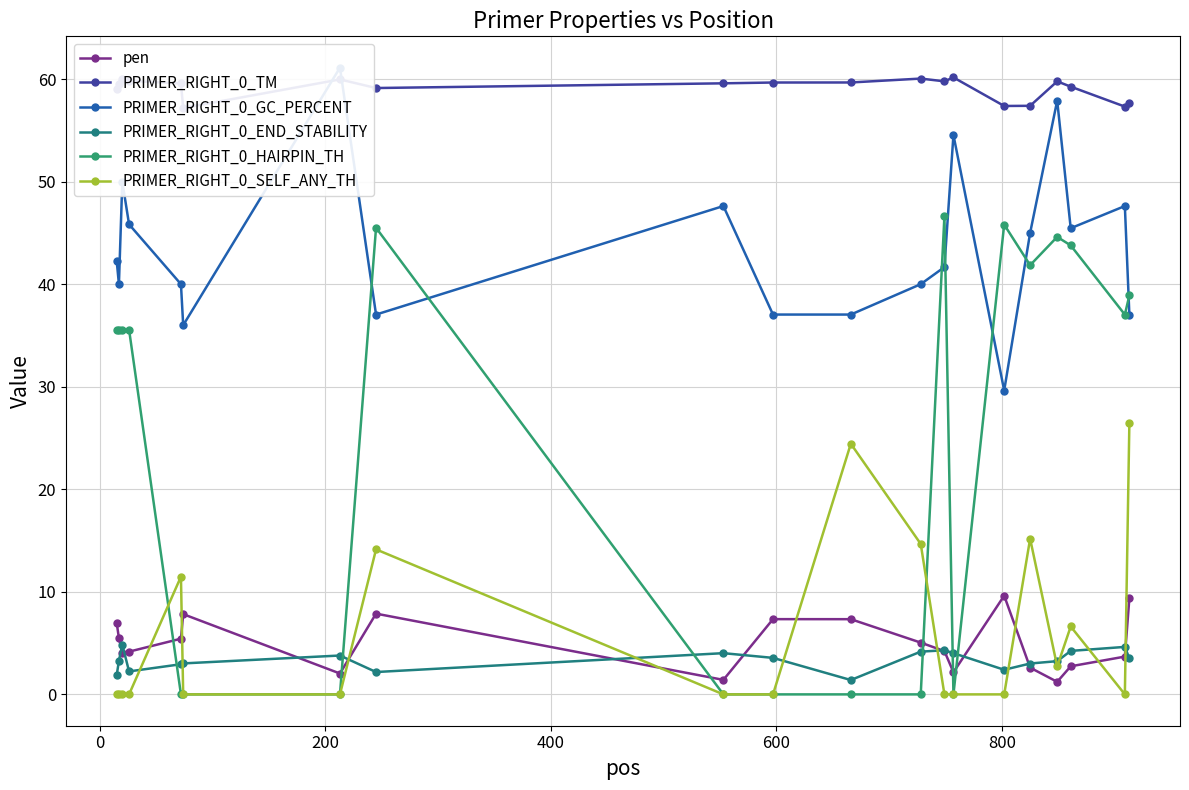

Does the chart have visible grid lines?

Yes